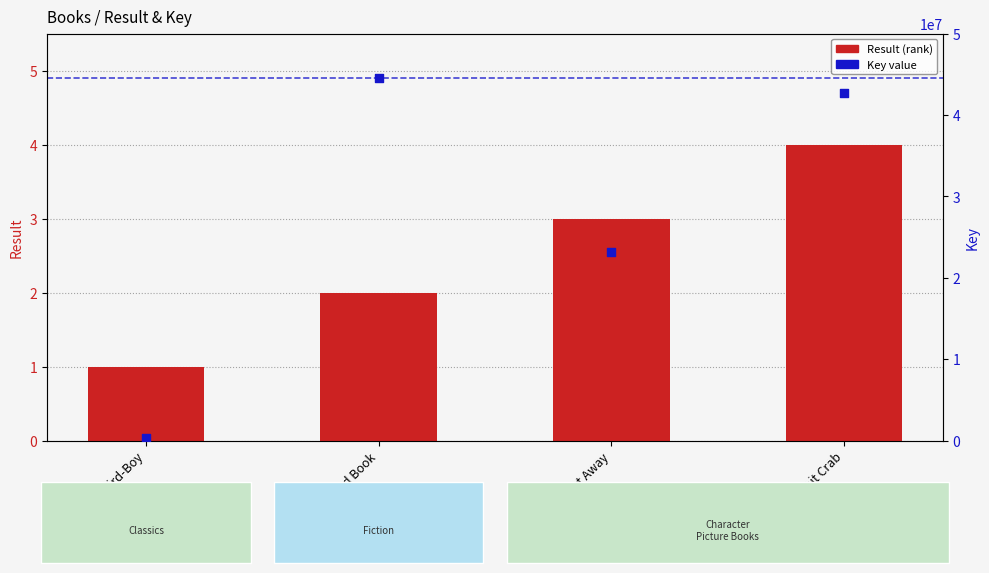

What are all the series names shown in the legend?

Result, Key